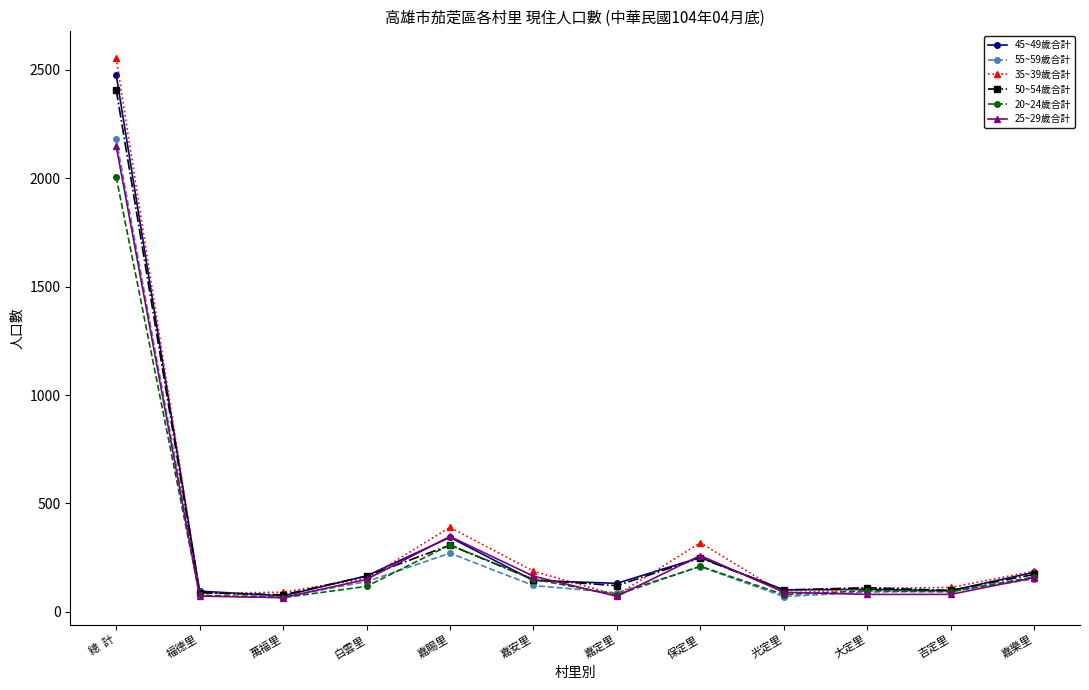

Is the value of 35~39歲合計 at 萬福里 greater than the value of 45~49歲合計 at 嘉賜里?

No